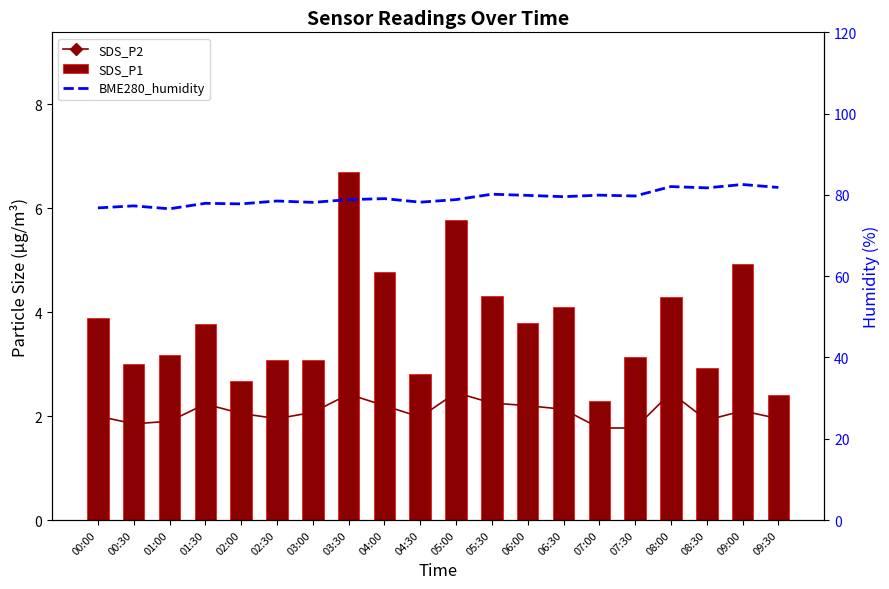

What is the sum of all BME280_humidity values?

1585.5